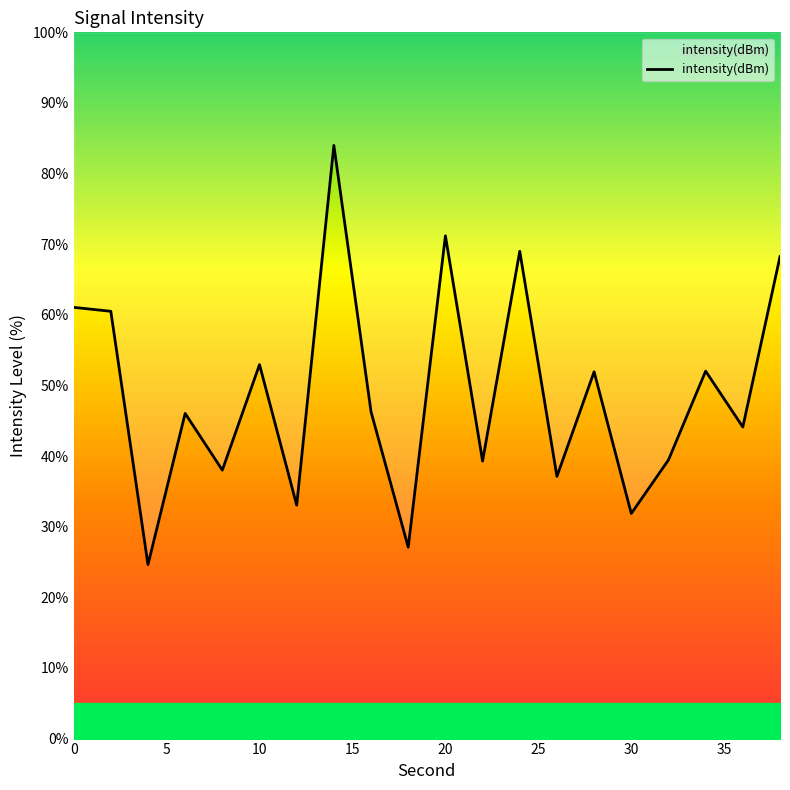

How many lines are shown in the chart?

1